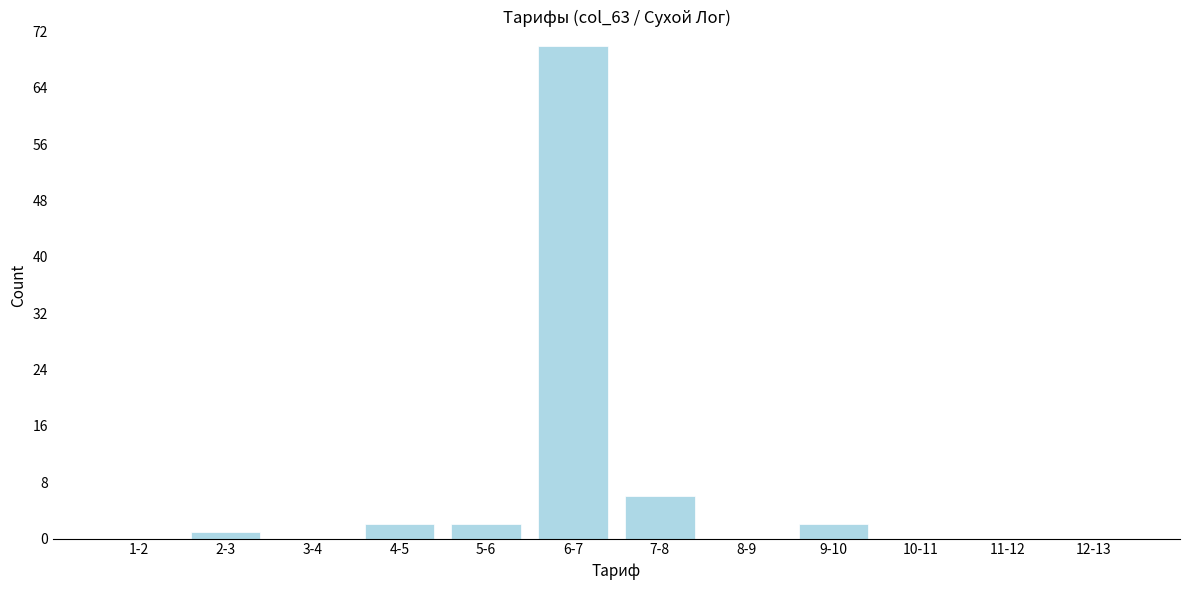

Reading left to right, what are all the values shown in this chart?

1-2=0	2-3=1	3-4=0	4-5=2	5-6=2	6-7=70	7-8=6	8-9=0	9-10=2	10-11=0	11-12=0	12-13=0